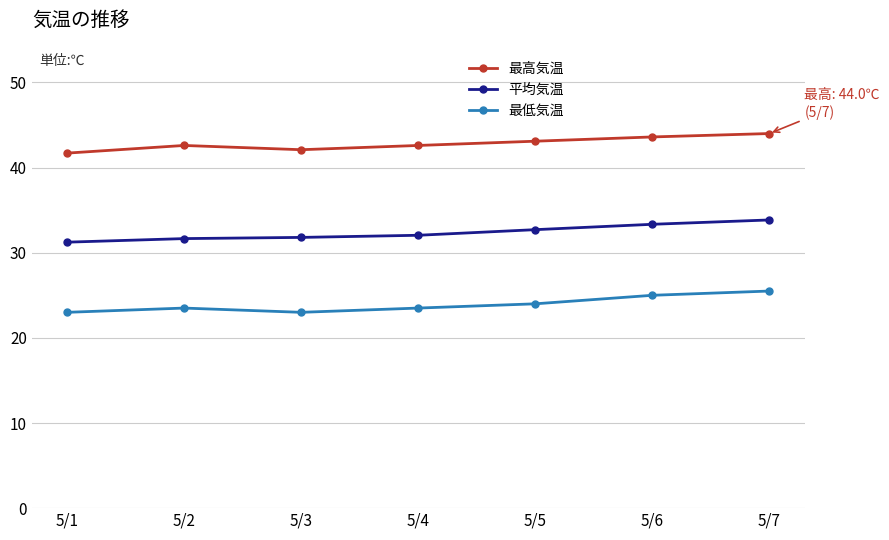

What is the spread (max minus min) of values at 5/4?

19.1